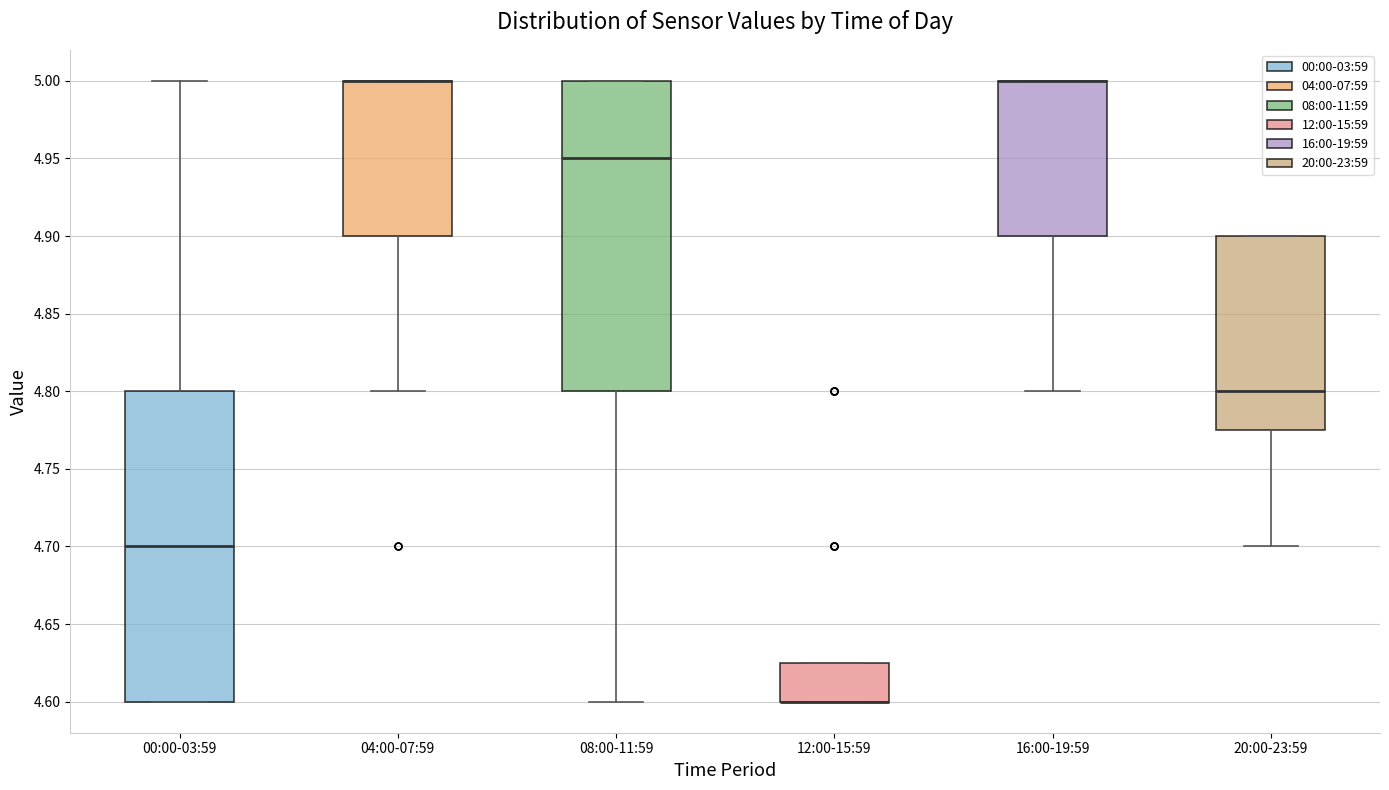

Where does the median line of the box for 08:00-11:59 sit on the y-axis? The values are not printed on the chart, so give them approximately, as read against the axis.

4.950